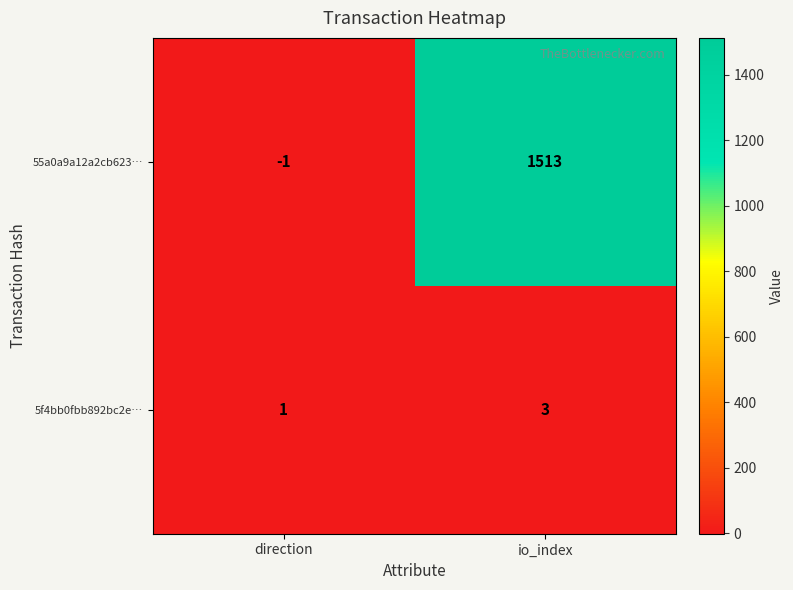

What is the difference between the 55a0a9a12a2cb623… values at direction and io_index?

1514